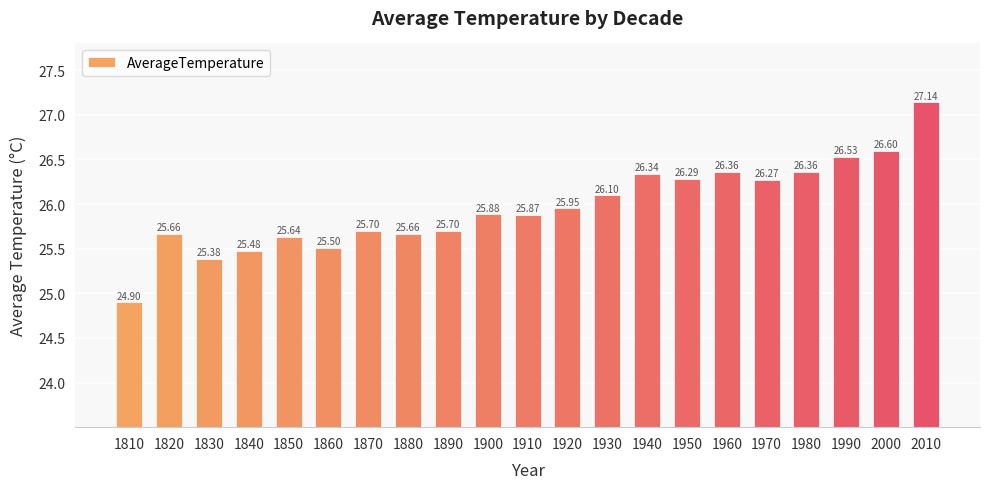

The value at 1970 is 26.3. True or false?

True